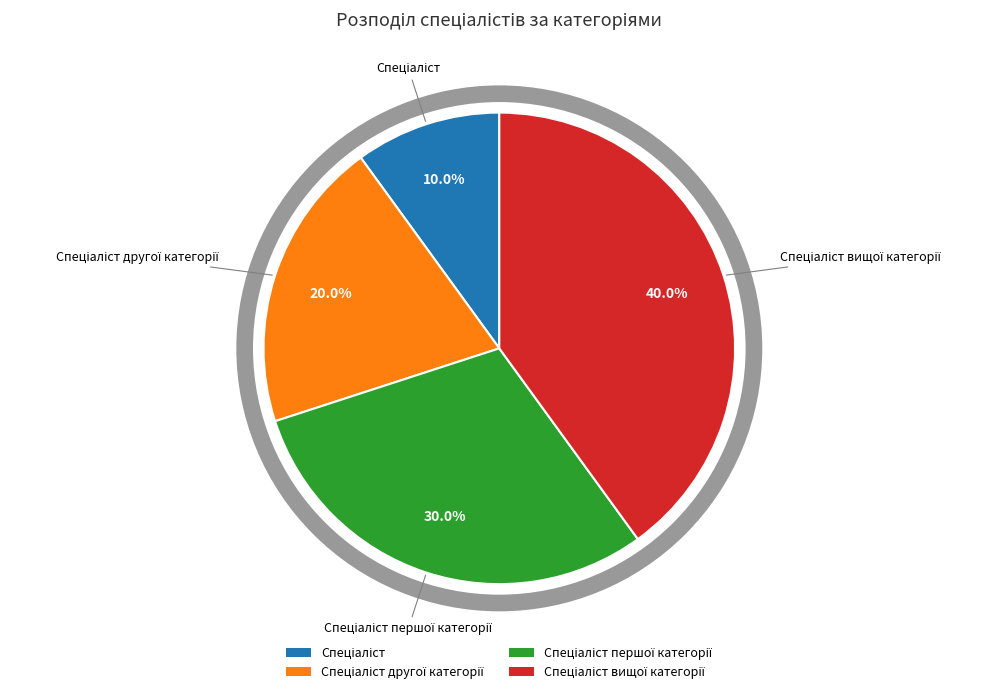

Is there a majority slice in this chart?

No